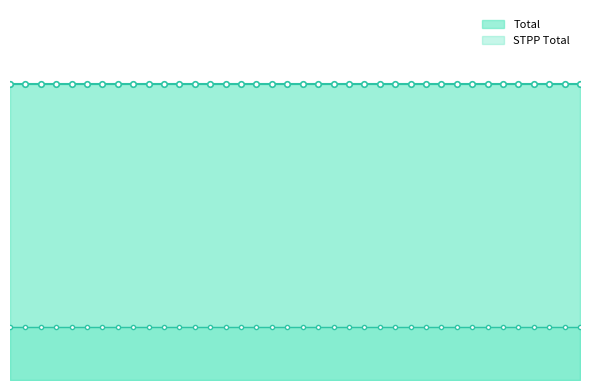

True or false: KTPP Total and Total cross at least once.

False